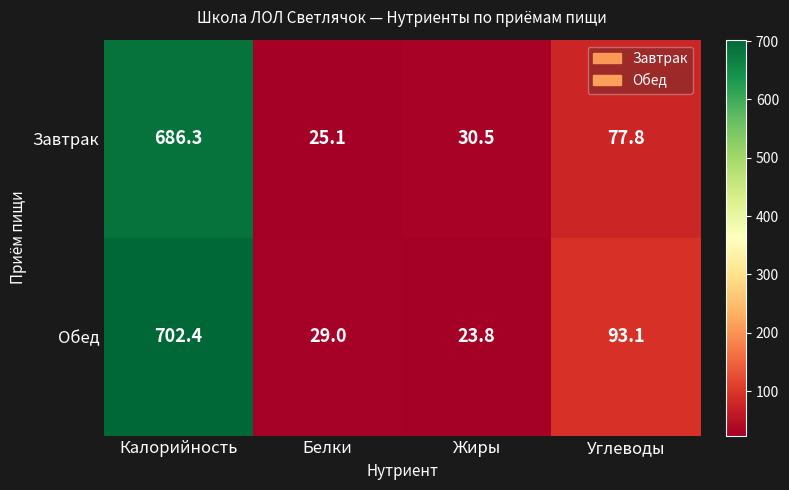

How many categories are shown in the chart?

4